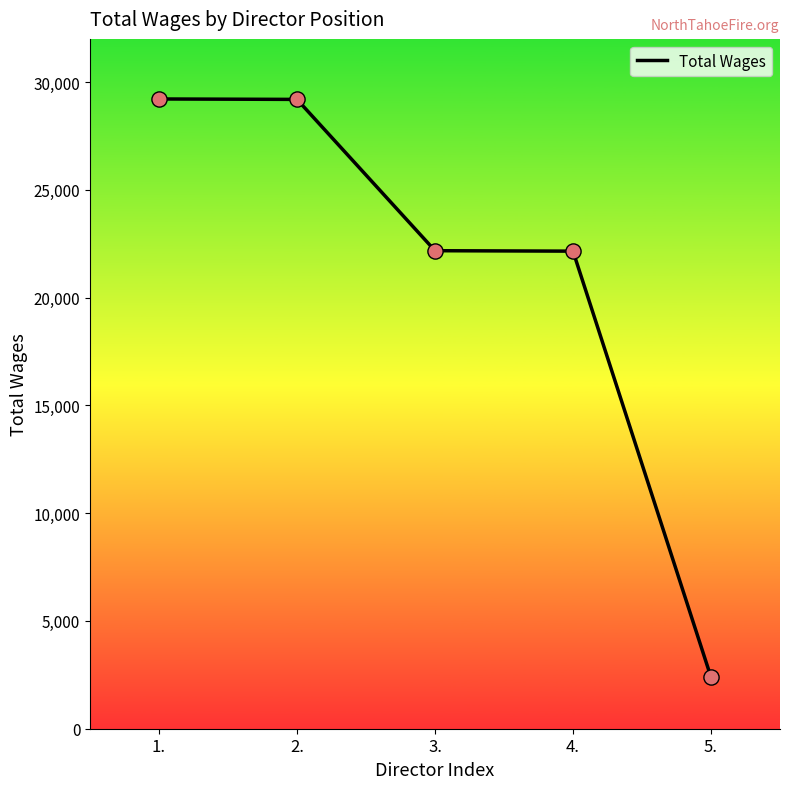

Between 3. and 2., which is larger?

2.